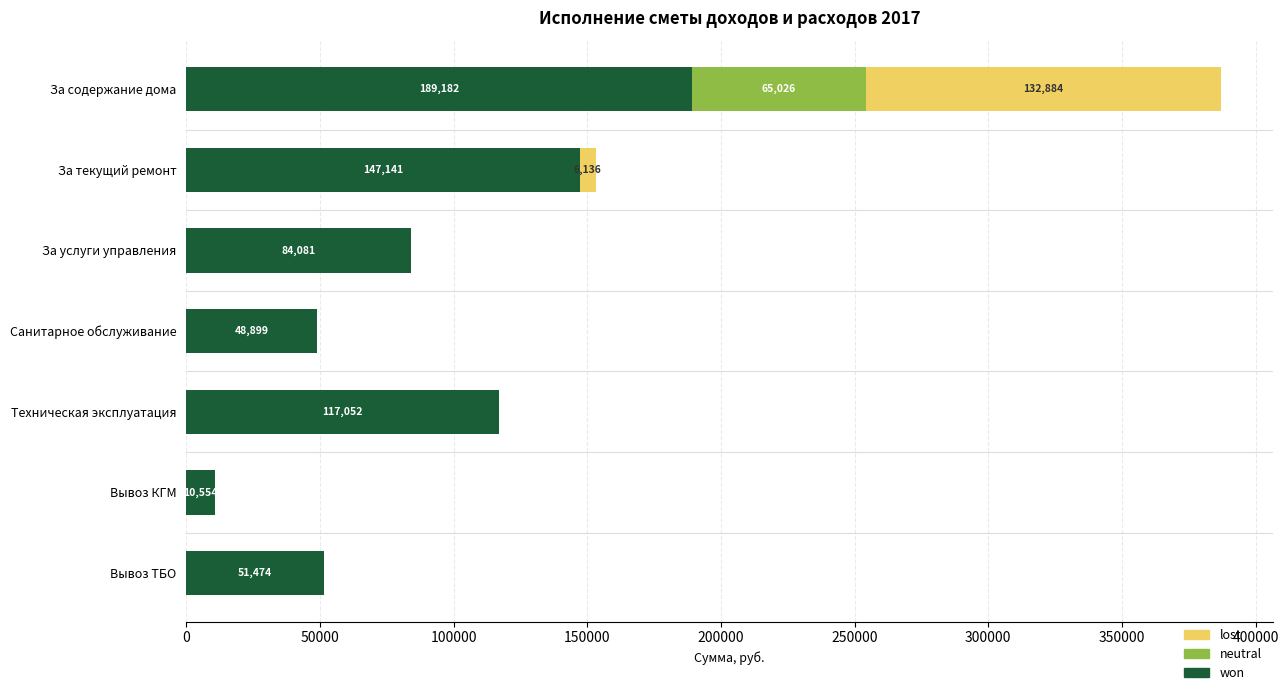

The won series shows 117051.8 at Техническая эксплуатация. True or false?

True